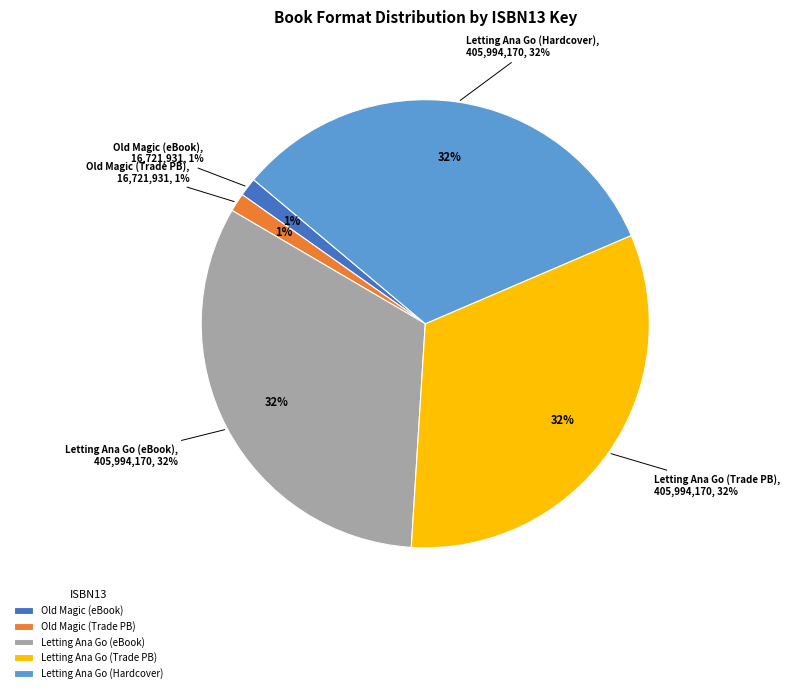

How many slices are in this pie chart?

5